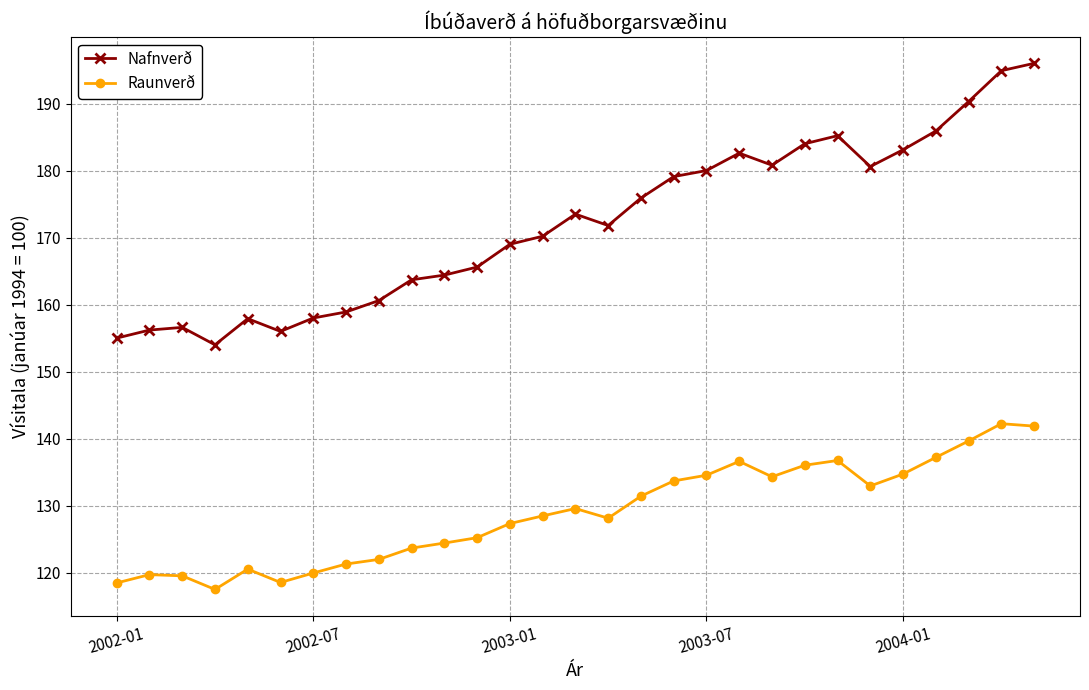

Does the chart display data point markers on the line(s)?

Yes